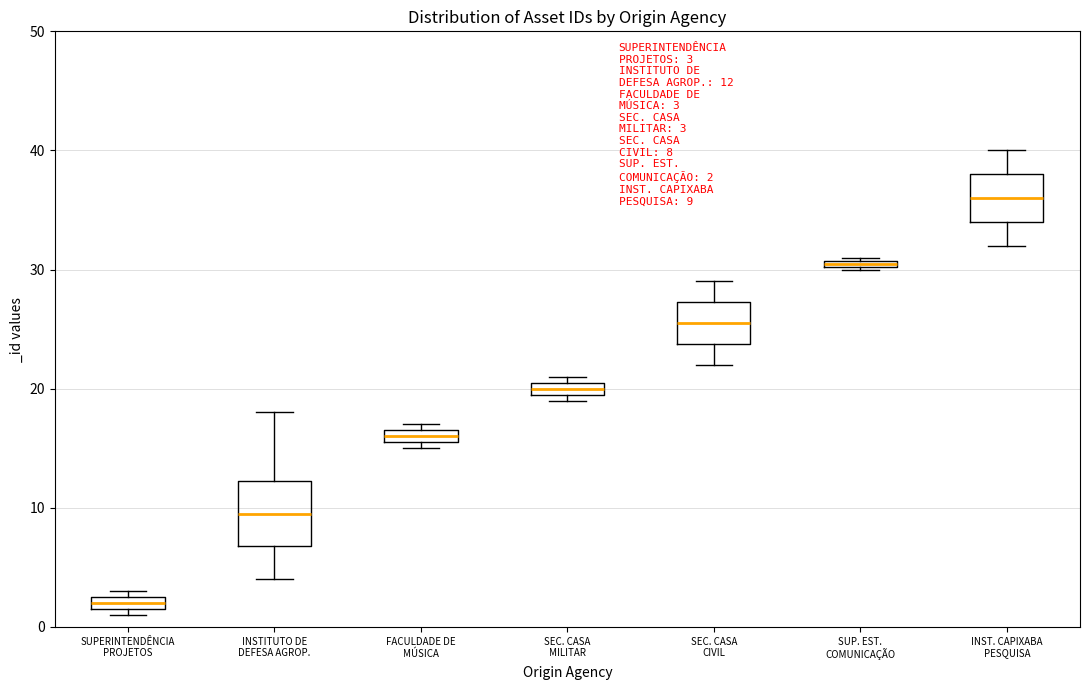

Which box's median line is the lowest?

SUPERINTENDÊNCIA PROJETOS